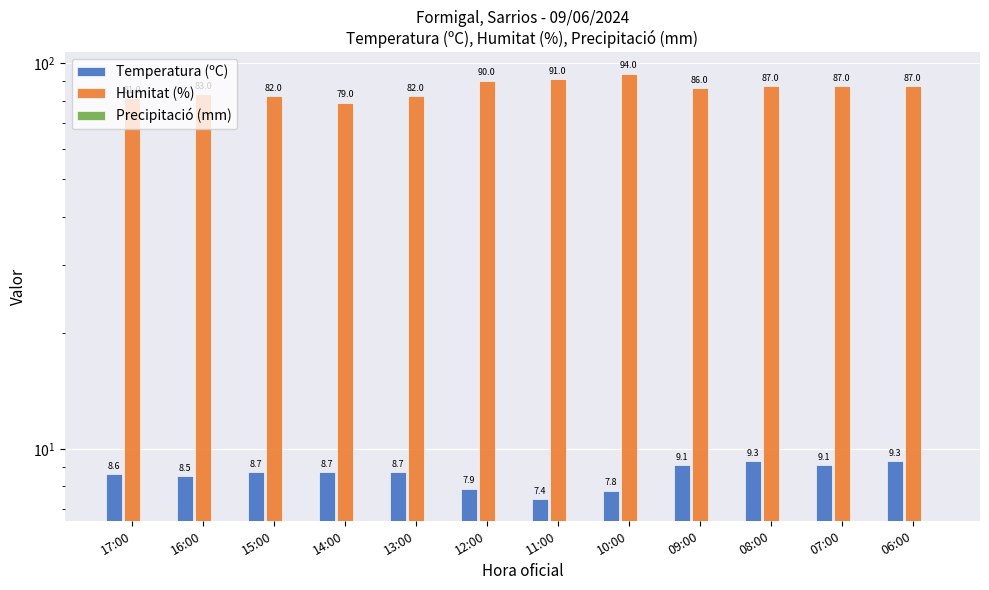

Reading left to right, transcribe all the data shown in this chart.

Temperatura (ºC): 8.6	8.5	8.7	8.7	8.7	7.9	7.4	7.8	9.1	9.3	9.1	9.3
Humitat (%): 81.0	83.0	82.0	79.0	82.0	90.0	91.0	94.0	86.0	87.0	87.0	87.0
Precipitació (mm): 0.0	0.0	0.0	0.0	0.0	0.0	0.0	0.0	0.0	0.0	0.0	0.0